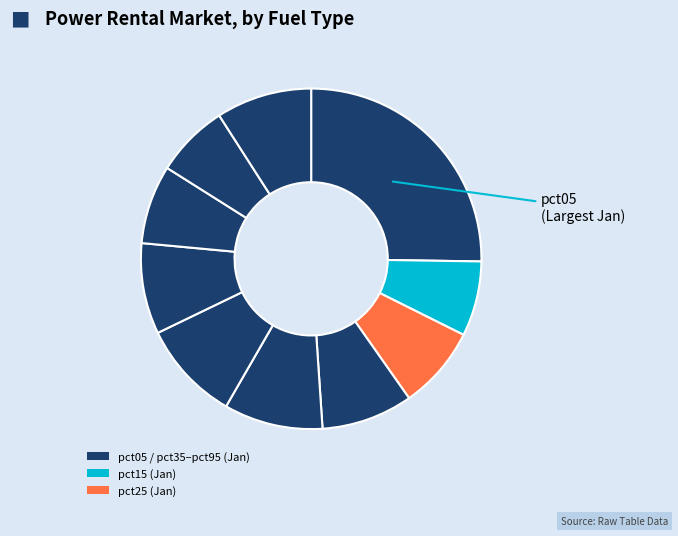

How many slices are in this pie chart?

10